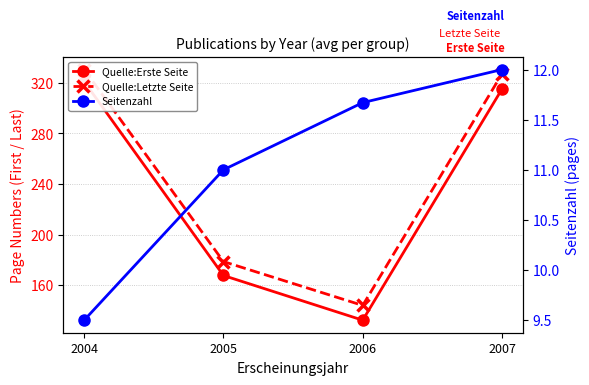

What is the difference between the highest and lowest values at 2004?

321.0